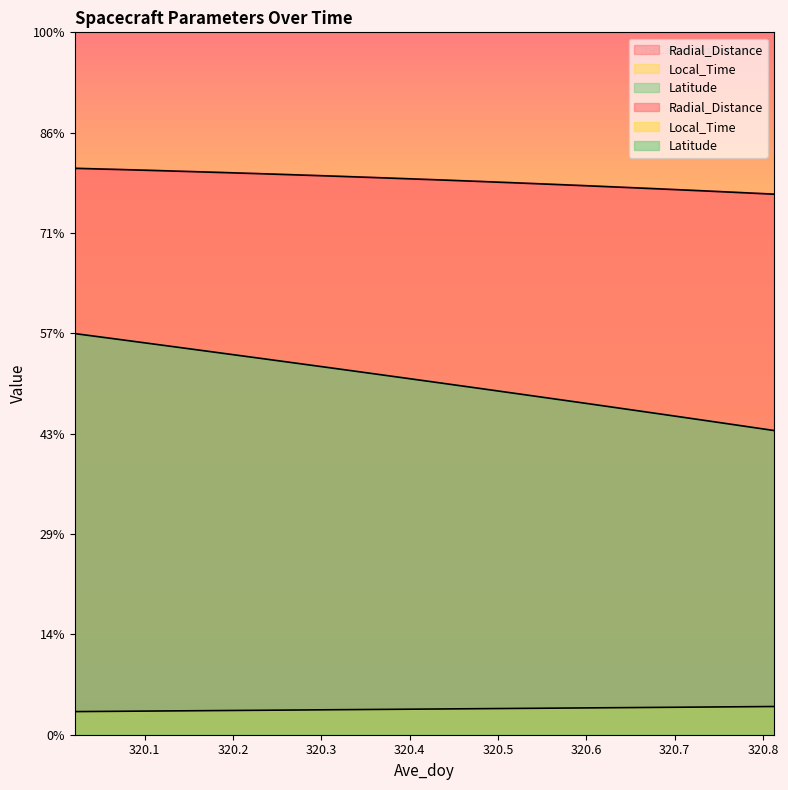

How many values in the Latitude series are below 17?

8